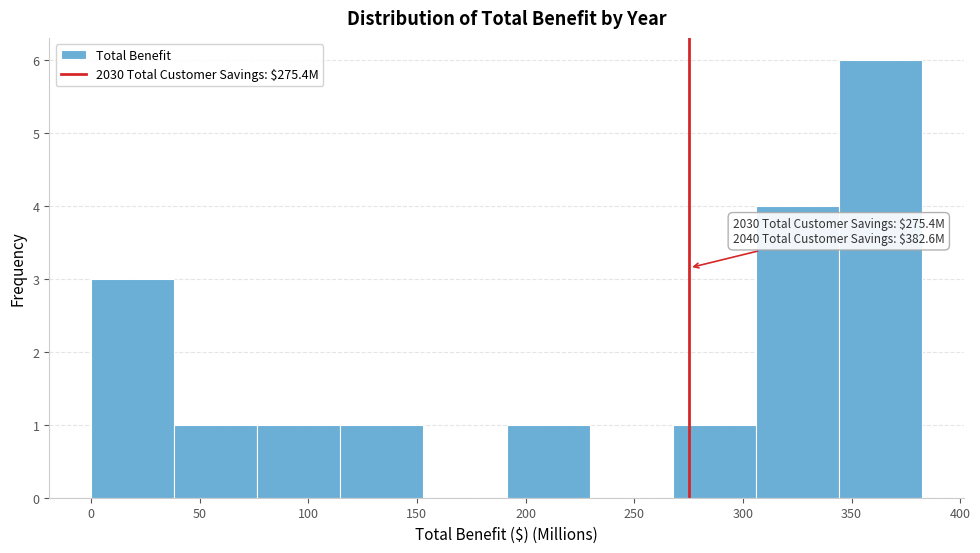

Over which range of the x-axis is the bar tallest?

345 to 385